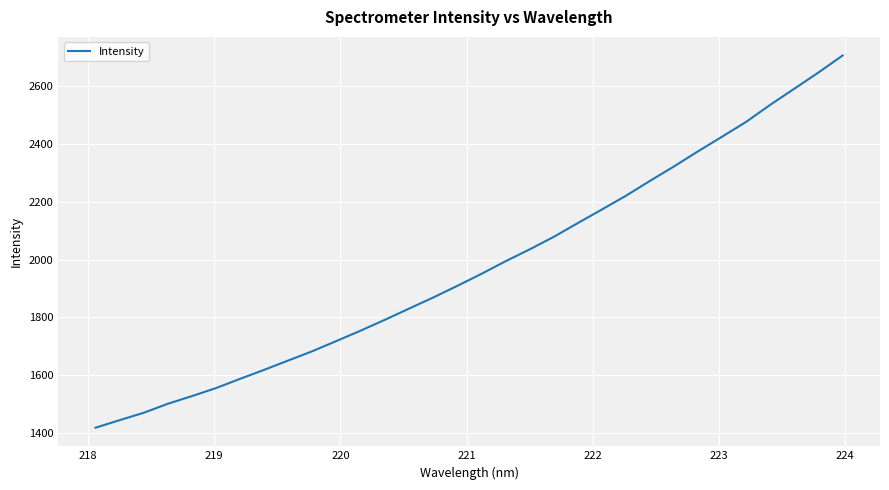

What is the minimum value shown in the chart?

1418.5